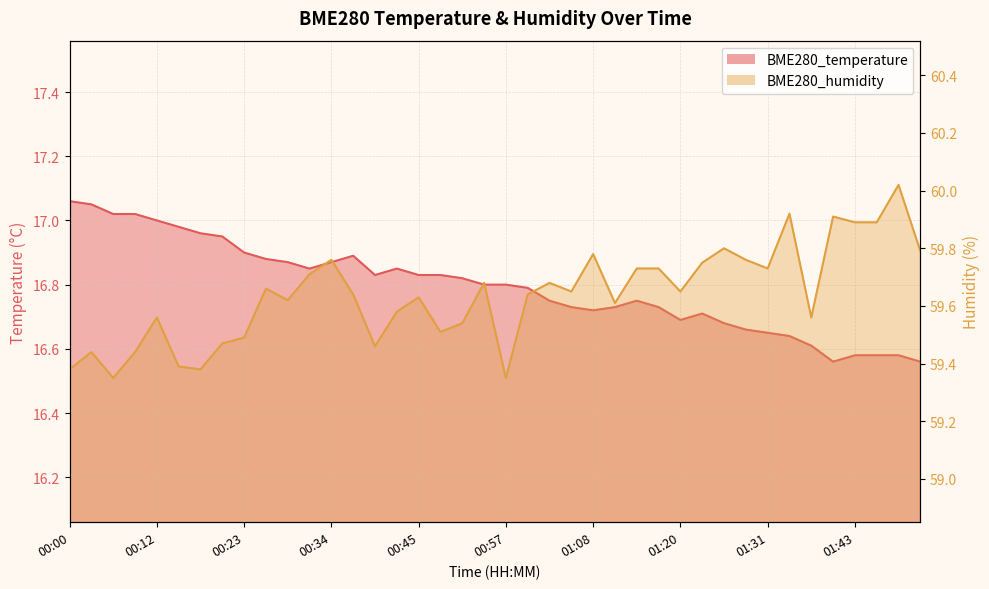

List the series in order of their peak value, highest first.

BME280_humidity, BME280_temperature